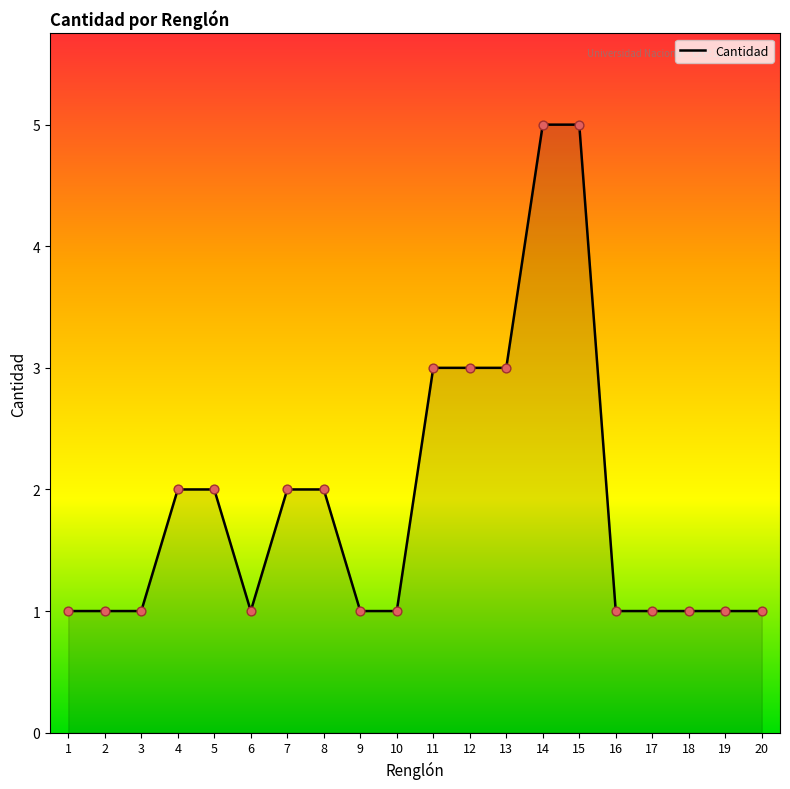

What is the change in value from 15 to 16?

-4